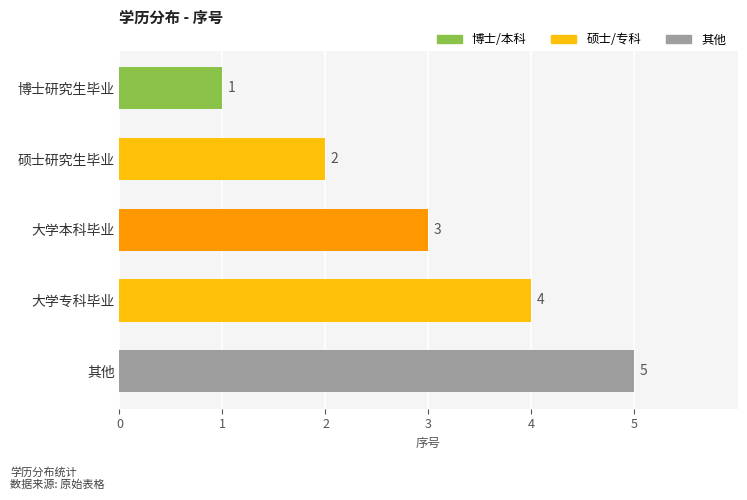

Are the bars horizontal?

Yes